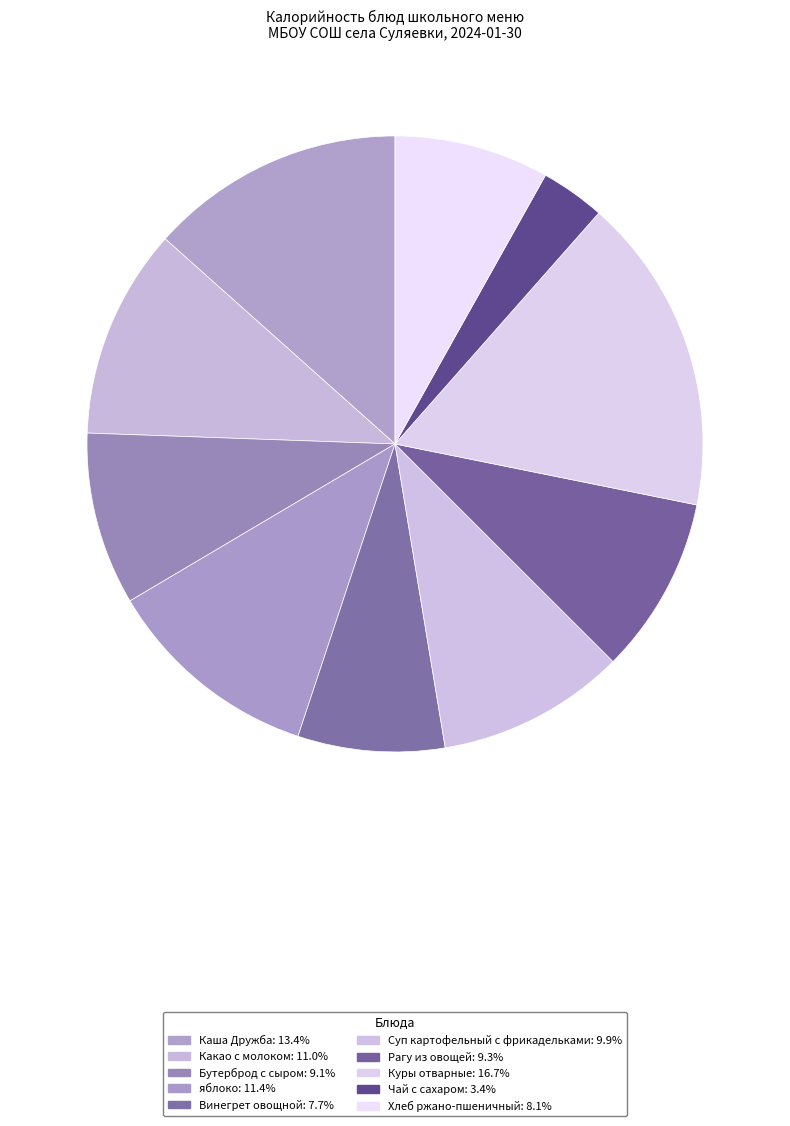

How many segments does this pie chart have?

10